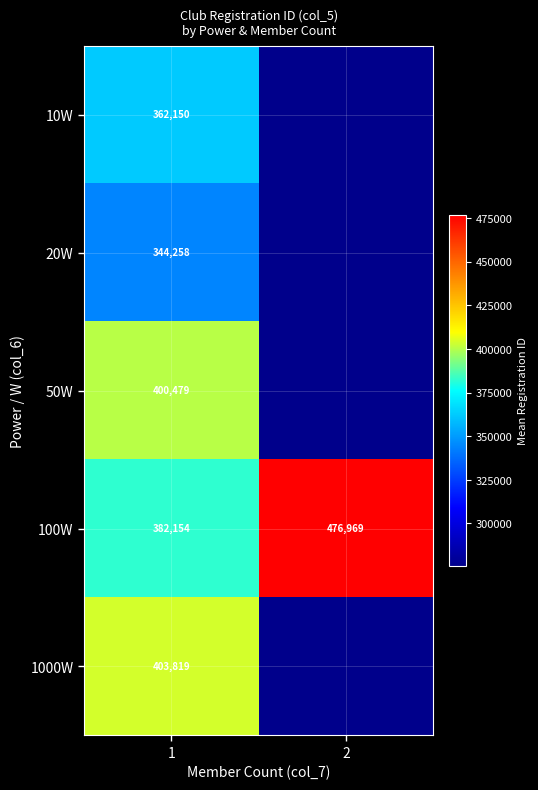

What is the spread (max minus min) of values at 1?

59561